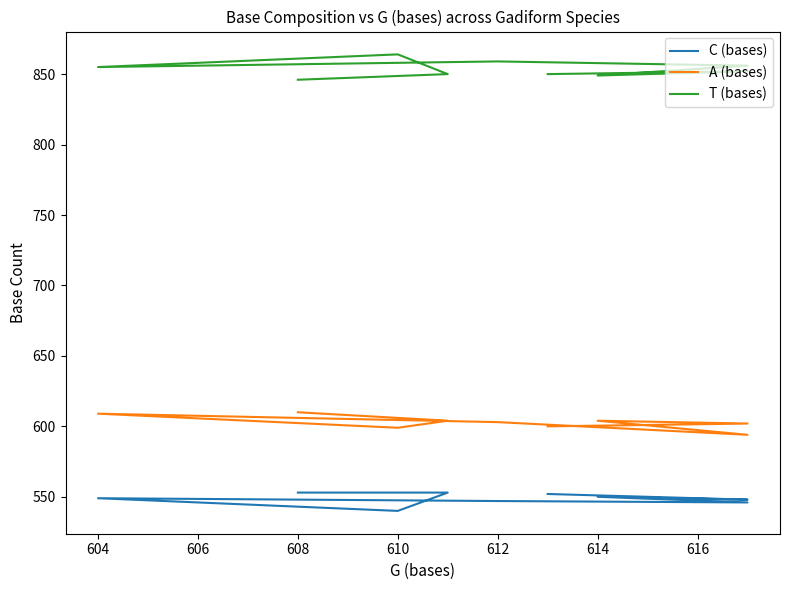

True or false: A (bases) and T (bases) intersect in this chart.

False